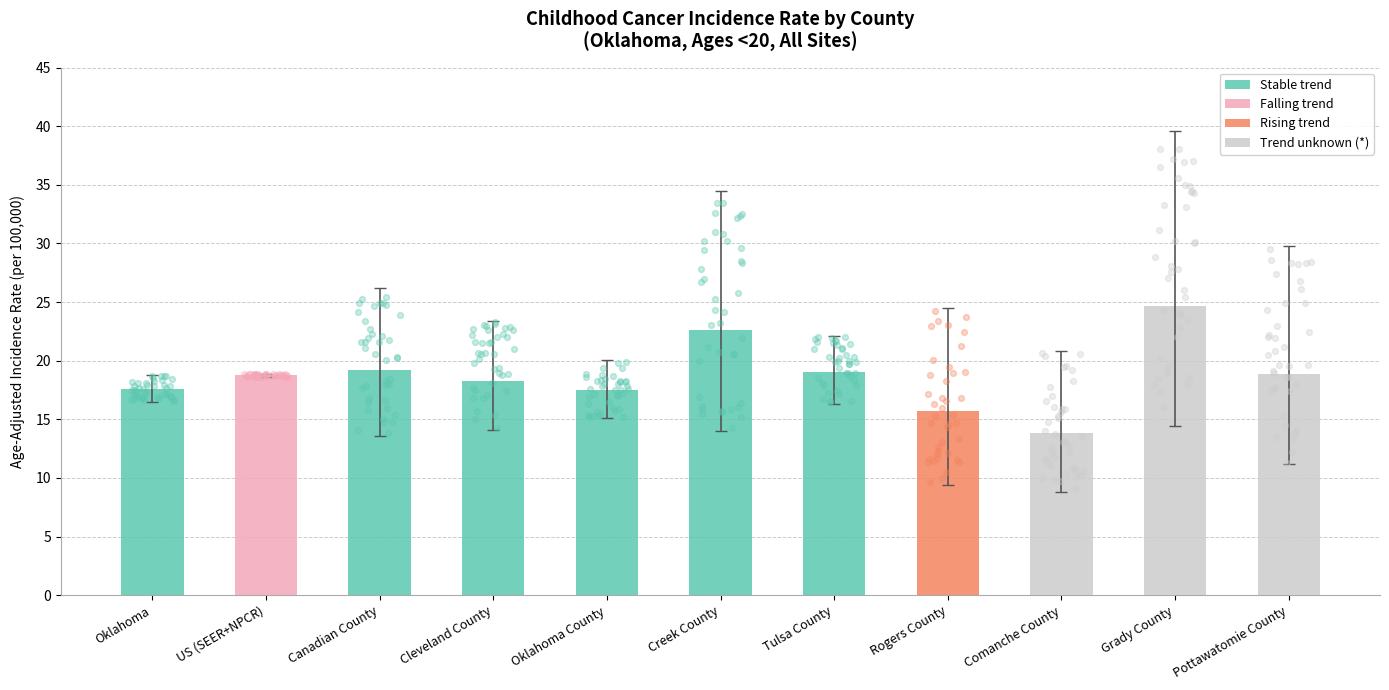

What is the change in value from Tulsa County to Comanche County?

-5.2